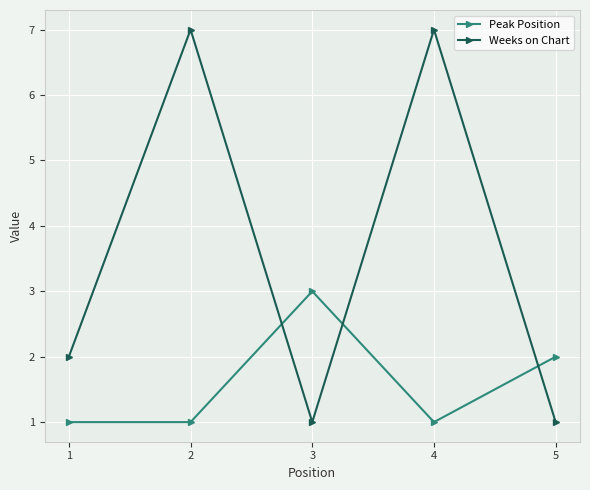

What is the value of the Weeks on Chart point at the 1st from the left?

2